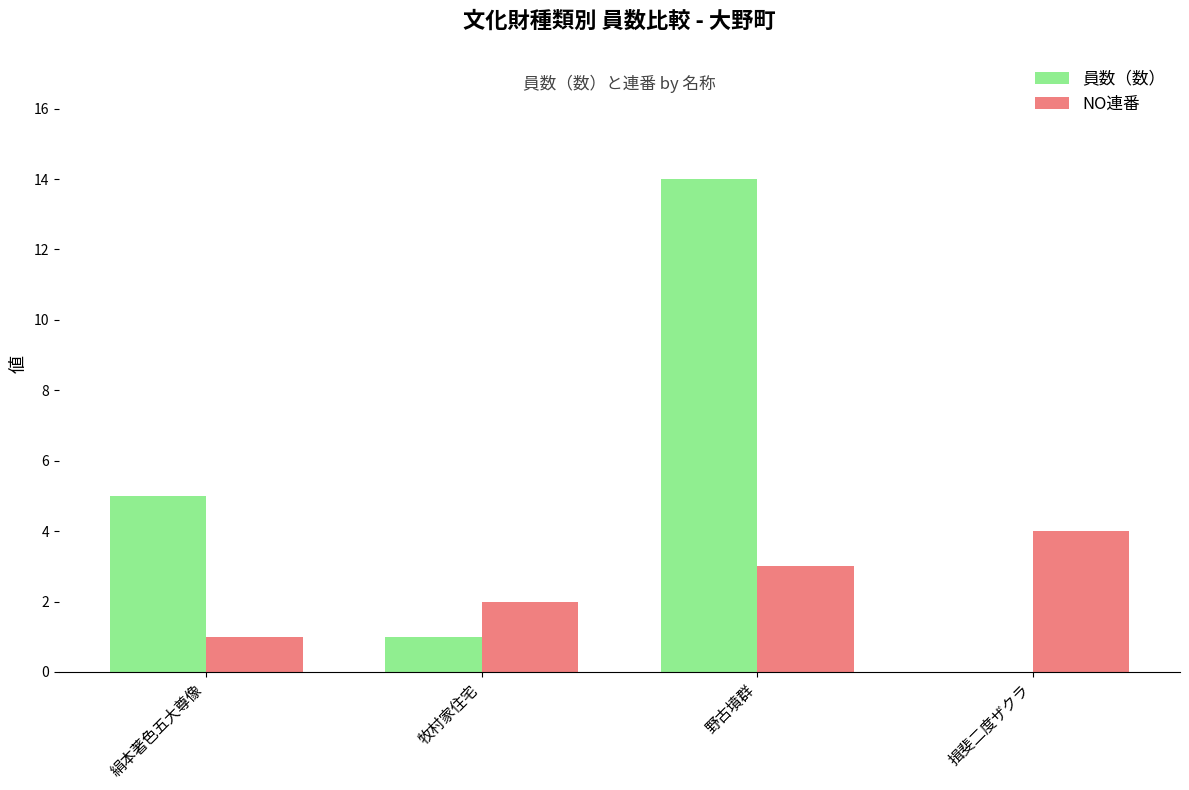

What is the greatest value displayed?

14